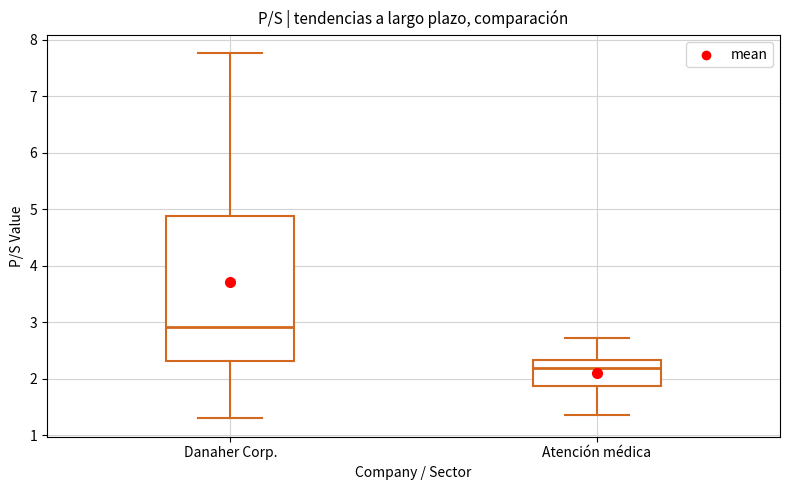

Comparing the boxes themselves (not the whiskers), which one is the tallest?

Danaher Corp.